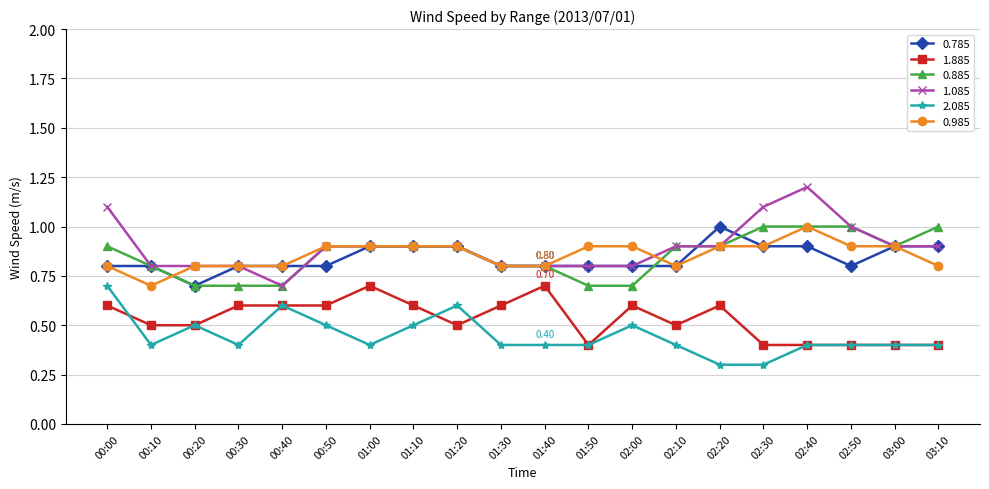

Where is the first local minimum for 0.785?

00:20